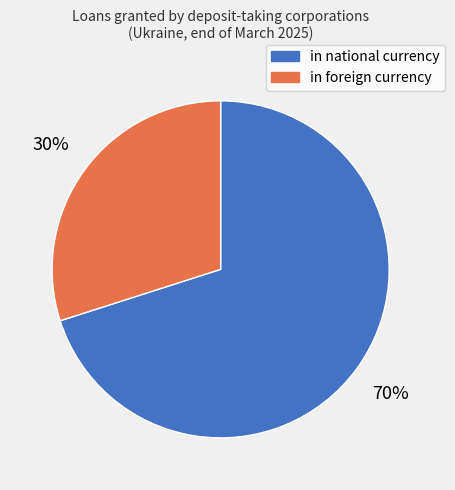

True or false: in foreign currency accounts for 30% of the total.

True